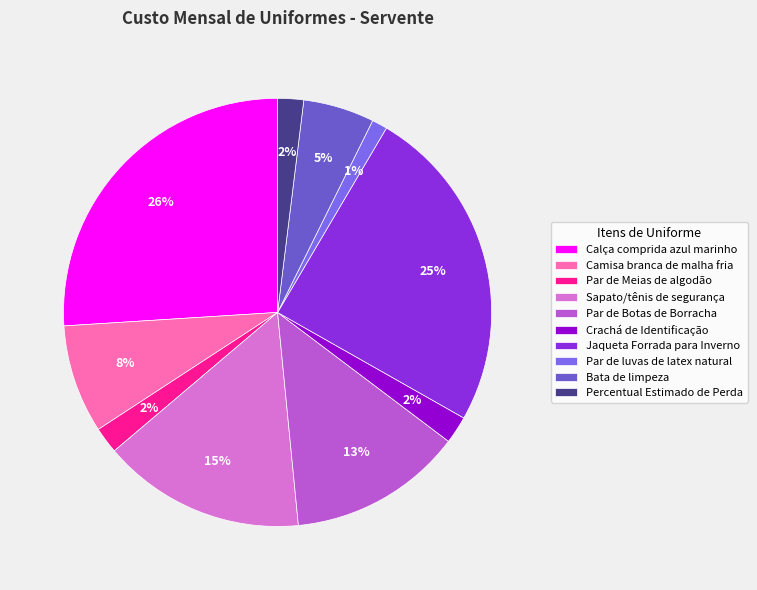

Which slice is the smallest?

Par de luvas de latex natural